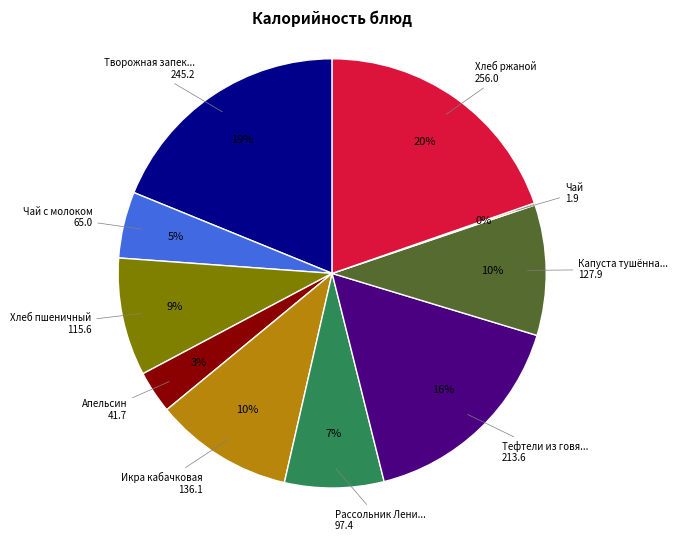

To the nearest percent, what is the difference between the largest and smallest slice percentages?

20%